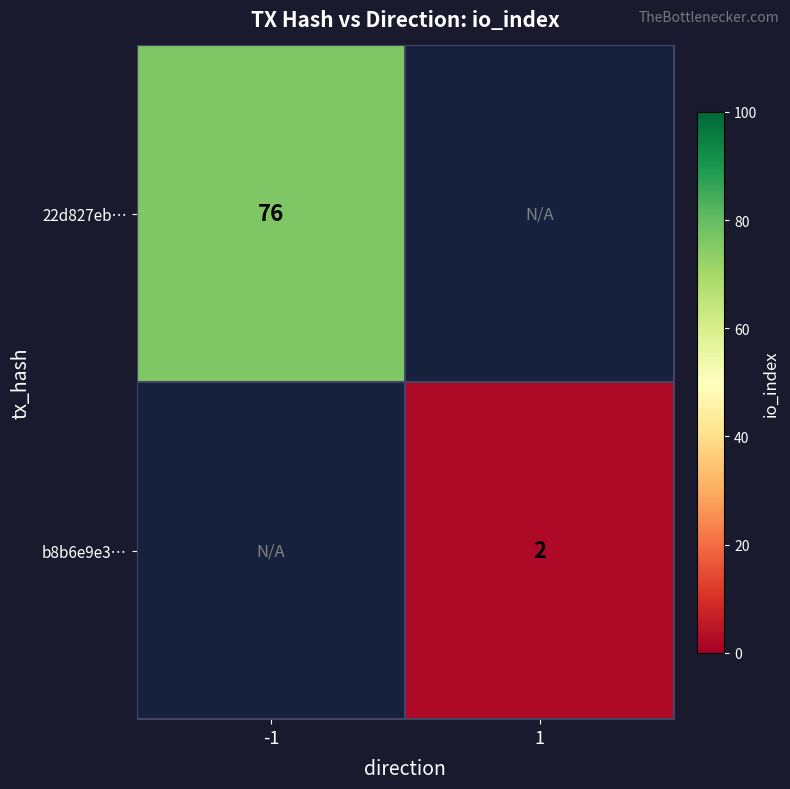

The b8b6e9e3… series shows 2 at 1. True or false?

True